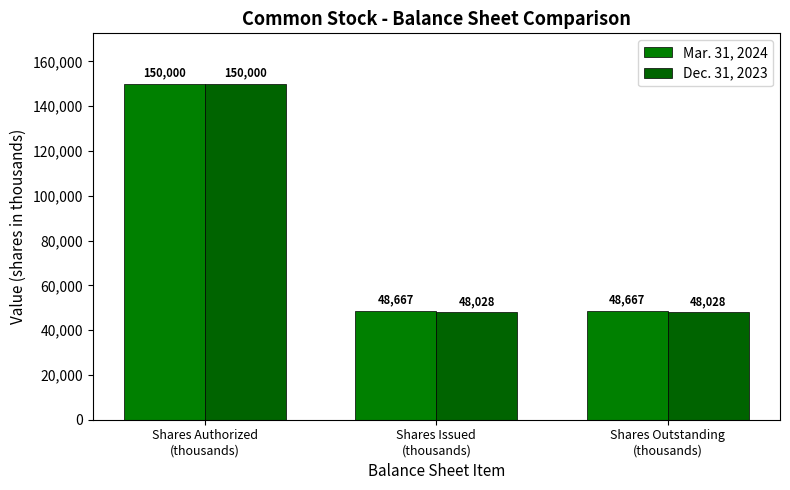

Rank the series by their maximum value, from highest to lowest.

Mar. 31, 2024, Dec. 31, 2023